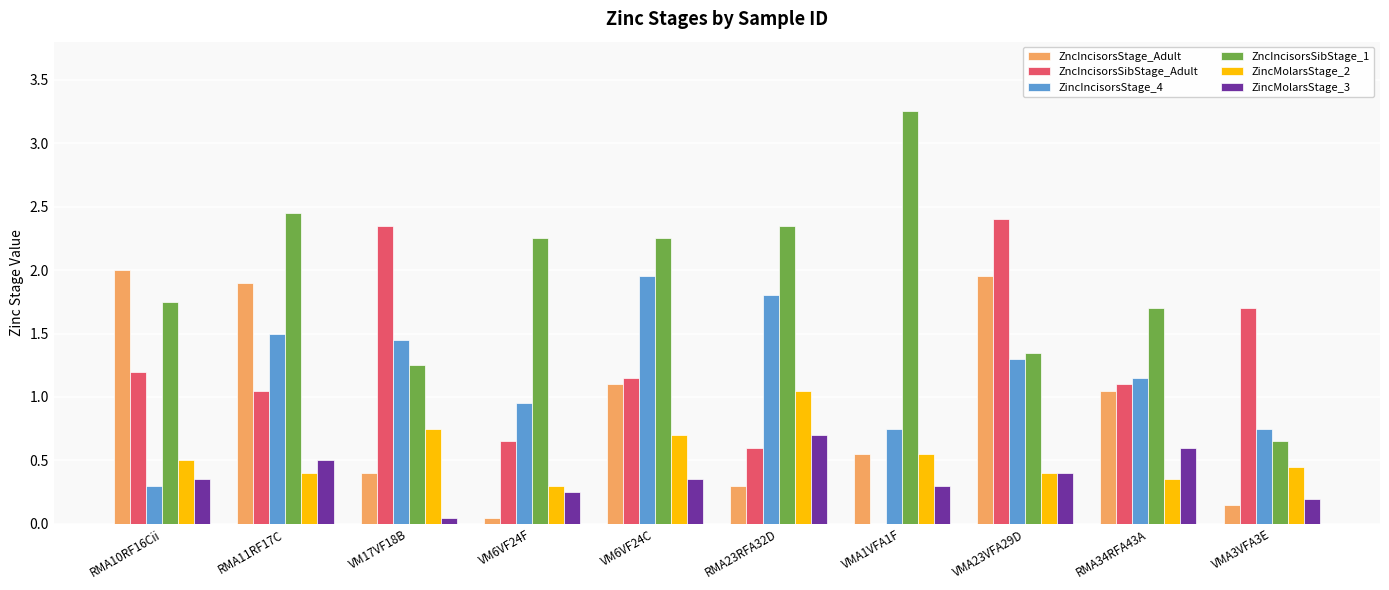

The value of ZncIncisorsStage_Adult at VMA1VFA1F is 0.8. True or false?

False